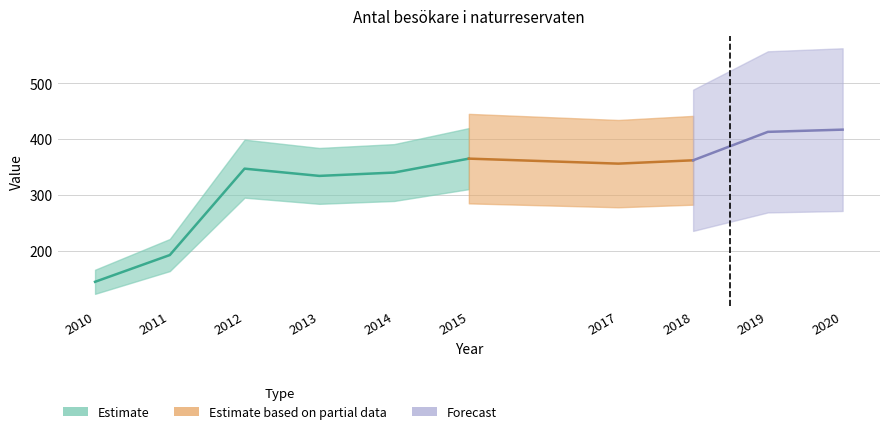

Rank the categories by value from highest to lowest.

2020, 2019, 2015, 2018, 2017, 2012, 2014, 2013, 2011, 2010